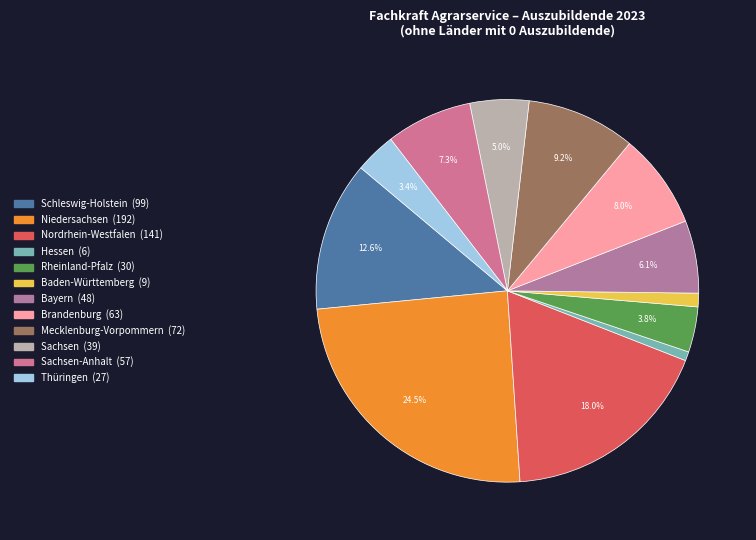

How many slices are in this pie chart?

12